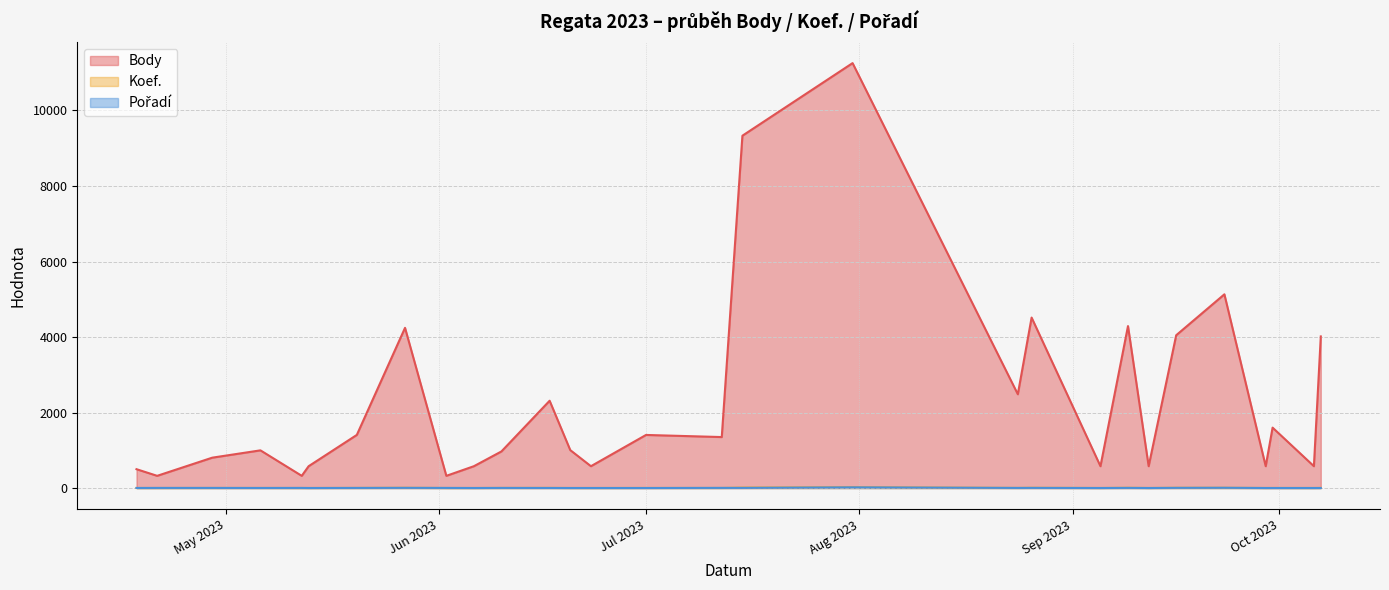

Where is Body nearest to the value 5789?

2023-09-23